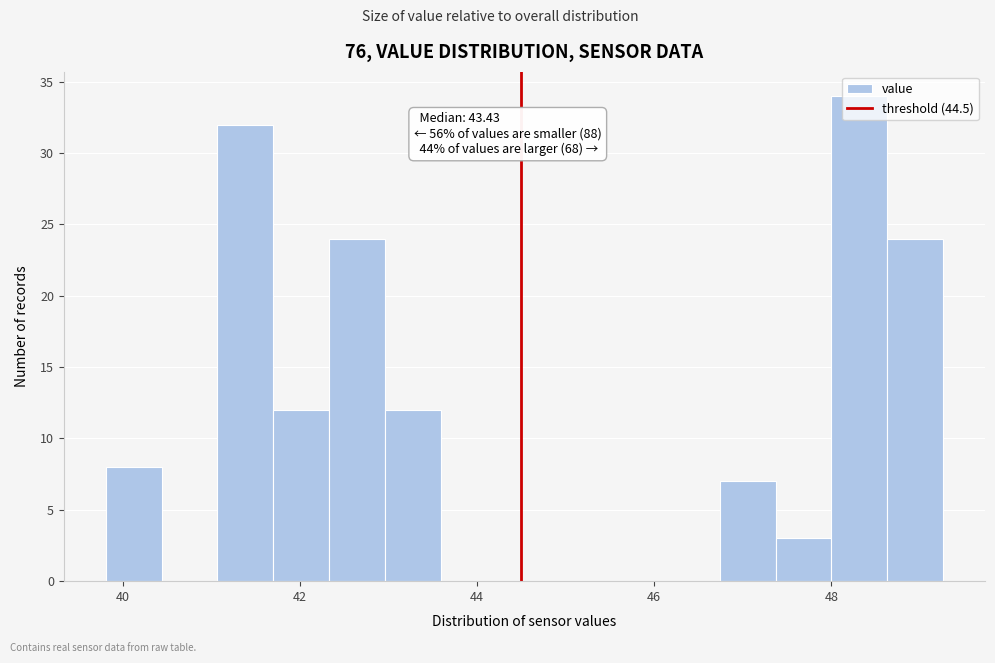

Read against the x-axis, roughly where is the centre of the tallest bar?

48.4